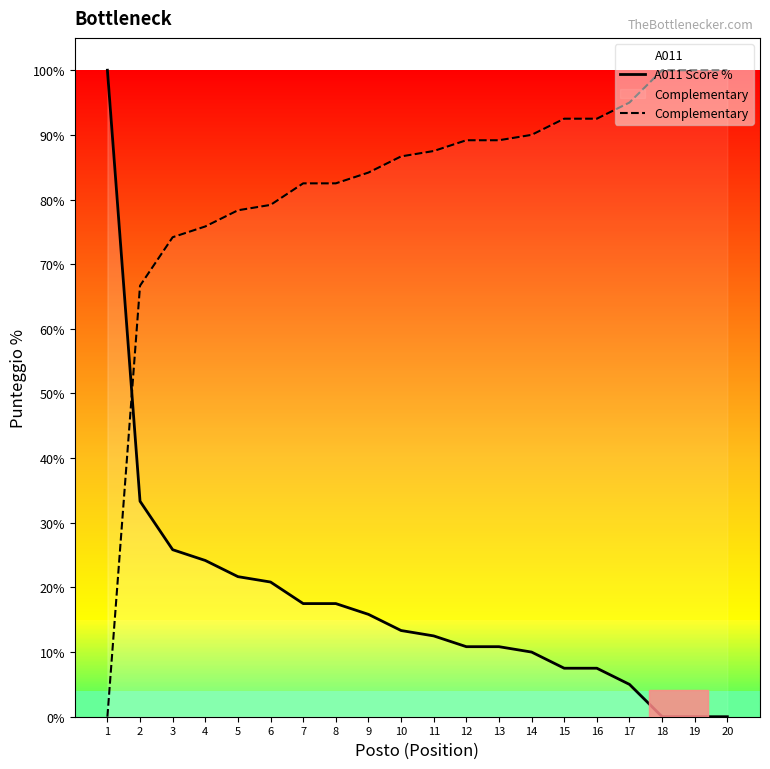

Reading left to right, extract all data points from this chart.

A011 Score %: 1=100.0	2=33.3	3=25.8	4=24.2	5=21.7	6=20.8	7=17.5	8=17.5	9=15.8	10=13.3	11=12.5	12=10.8	13=10.8	14=10.0	15=7.5	16=7.5	17=5.0	18=0.0	19=0.0	20=0.0
Complementary: 1=0.0	2=66.7	3=74.2	4=75.8	5=78.3	6=79.2	7=82.5	8=82.5	9=84.2	10=86.7	11=87.5	12=89.2	13=89.2	14=90.0	15=92.5	16=92.5	17=95.0	18=100.0	19=100.0	20=100.0